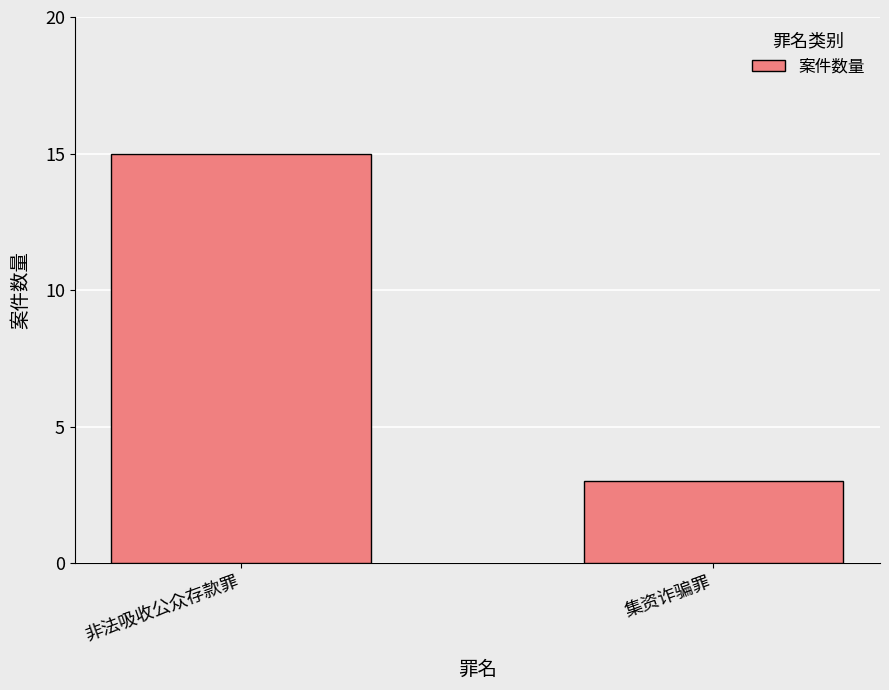

Are the bars grouped side by side (vs. stacked)?

No